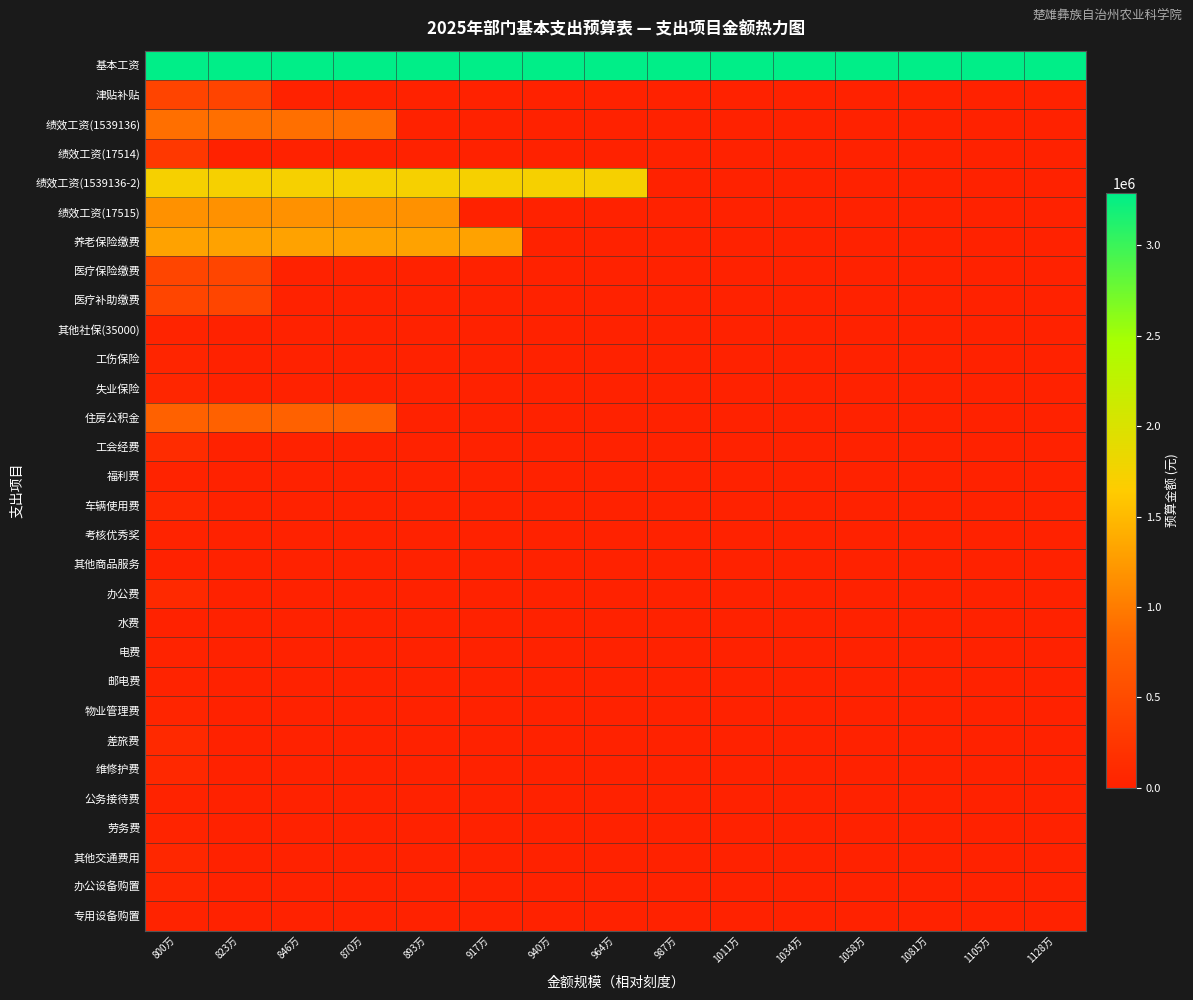

Between 940万 and 846万, which is larger?

940万